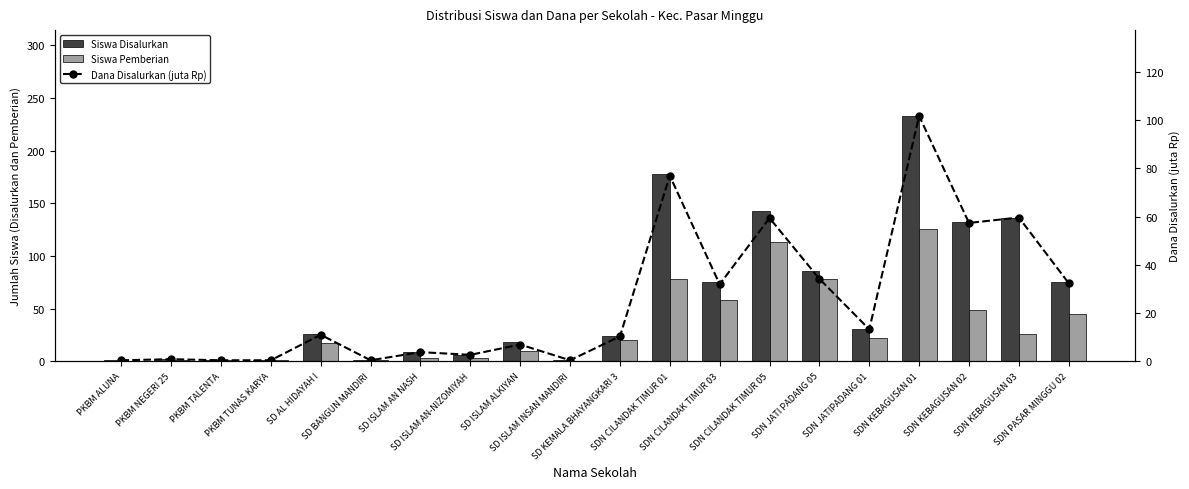

At SD ISLAM AN-NIZOMIYAH, list the series in order from smallest to largest.

Dana Disalurkan (juta Rp), Siswa Pemberian, Siswa Disalurkan